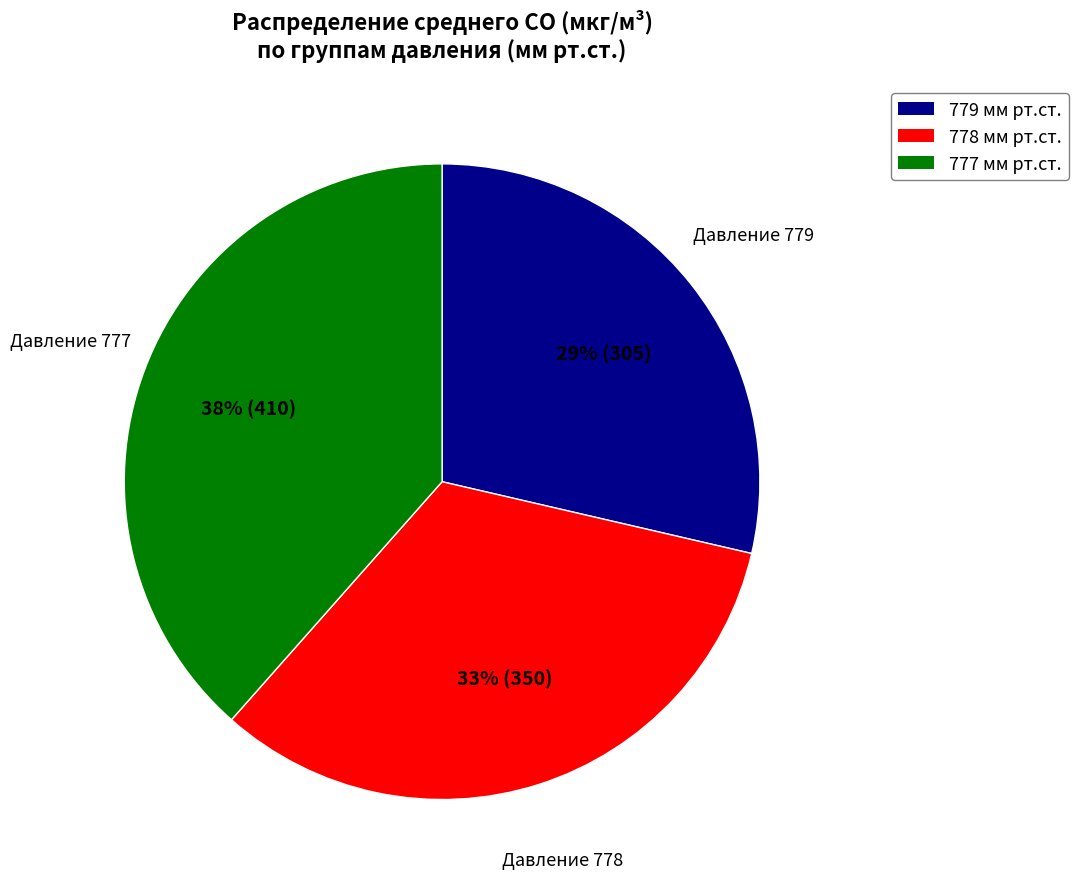

To the nearest percent, what is the average slice percentage?

33%